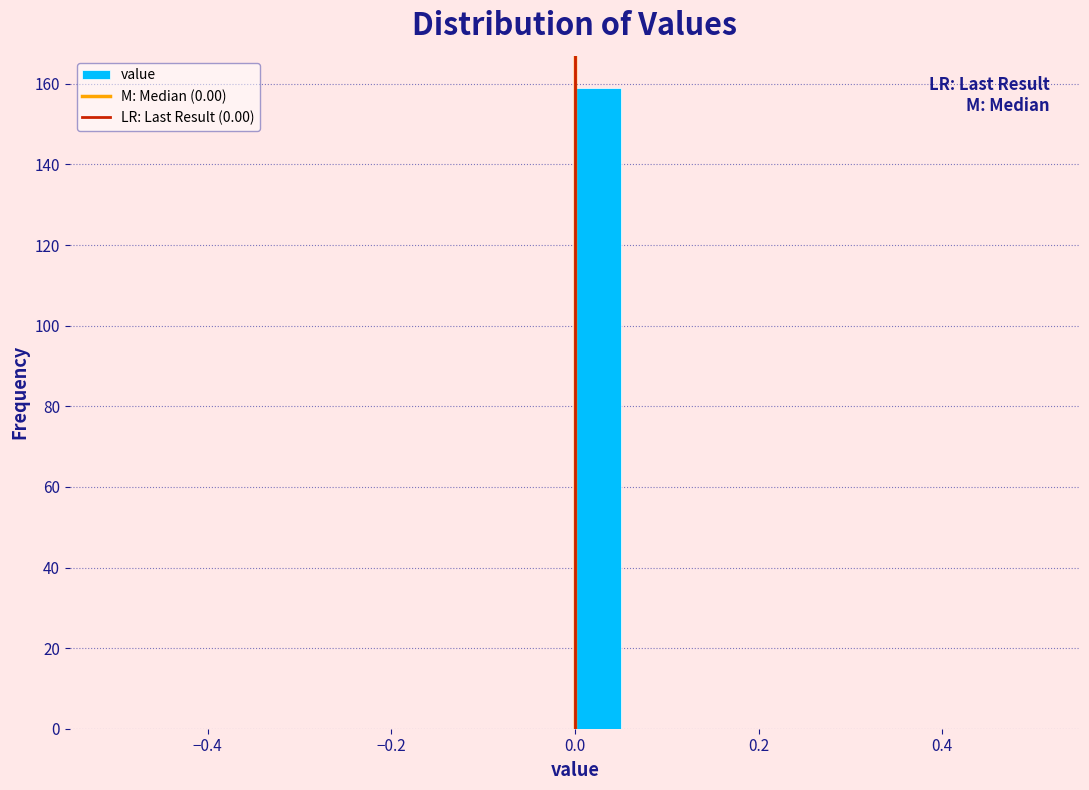

Read against the x-axis, roughly where is the centre of the tallest bar?

0.02